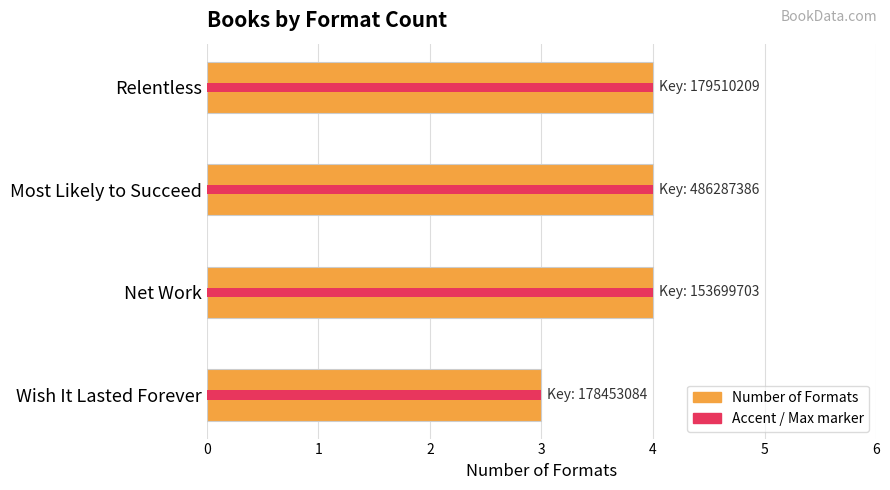

What is the sum of all Number of Formats values?

15